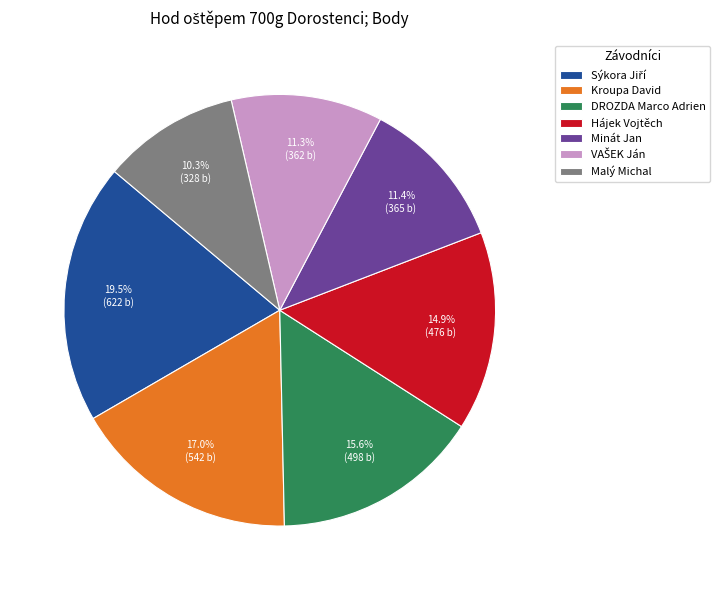

True or false: Minát Jan accounts for 26% of the total.

False